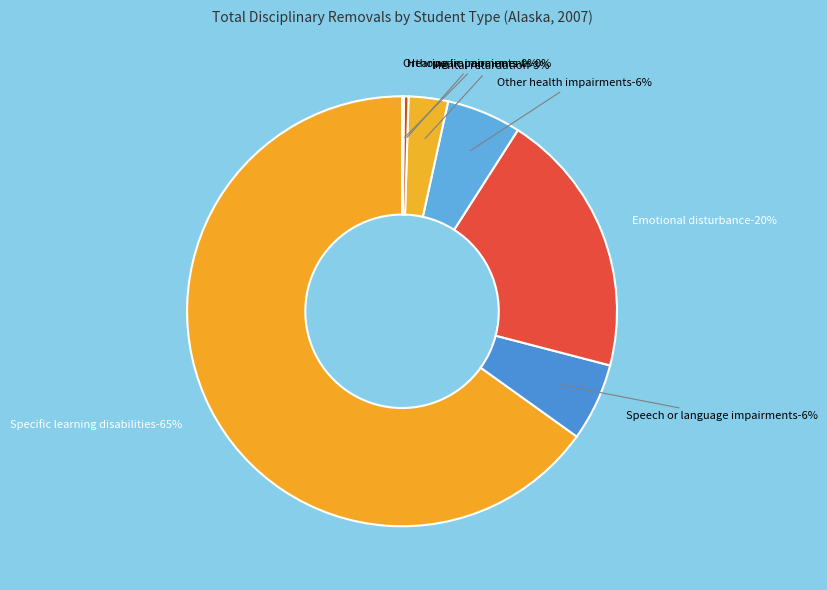

Rank the categories by value from lowest to highest.

Orthopedic impairments, Hearing impairments, Mental retardation, Other health impairments, Speech or language impairments, Emotional disturbance, Specific learning disabilities